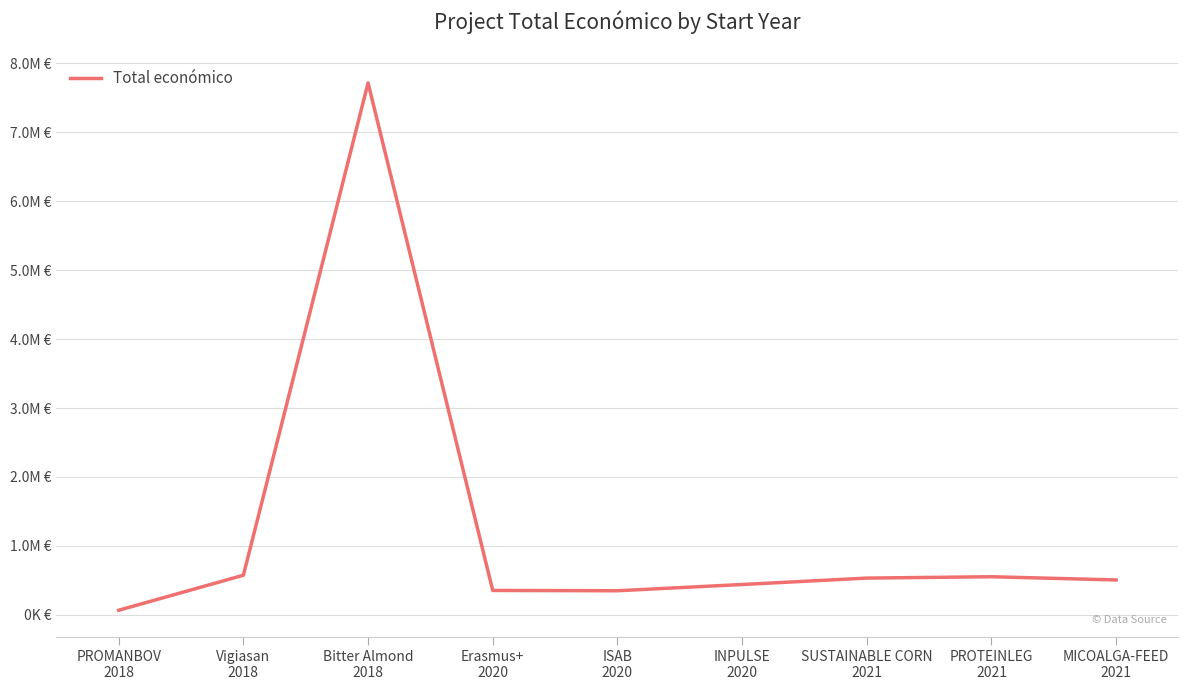

Does the chart have visible grid lines?

Yes